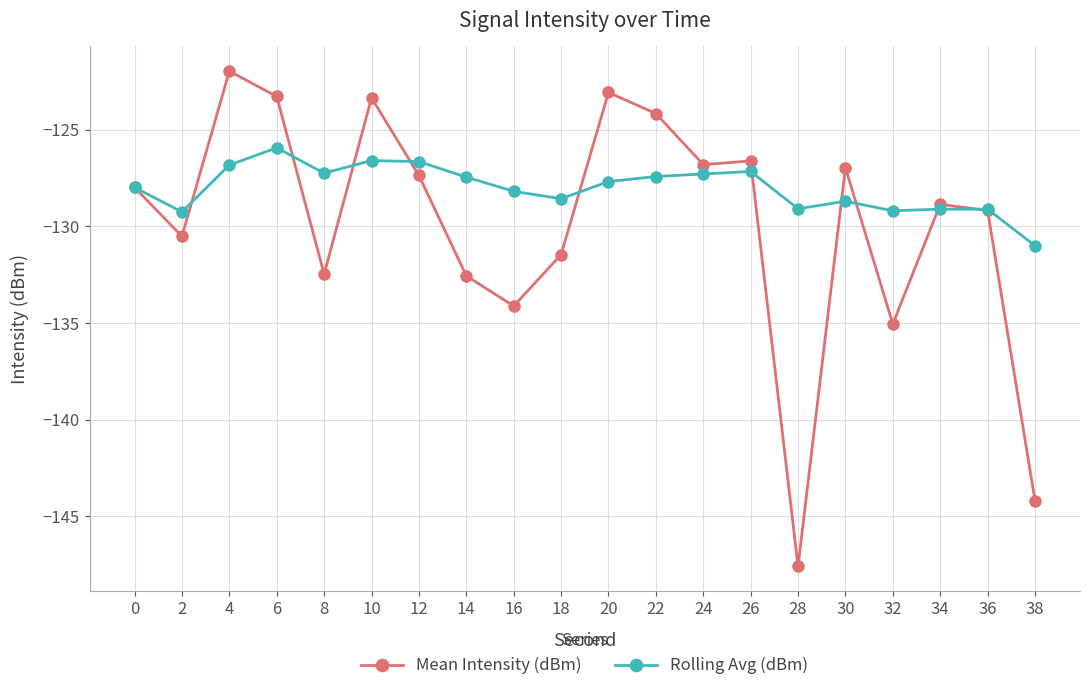

In Rolling Avg (dBm), how many points are higher than both neighbors (excluding endpoints)?

5